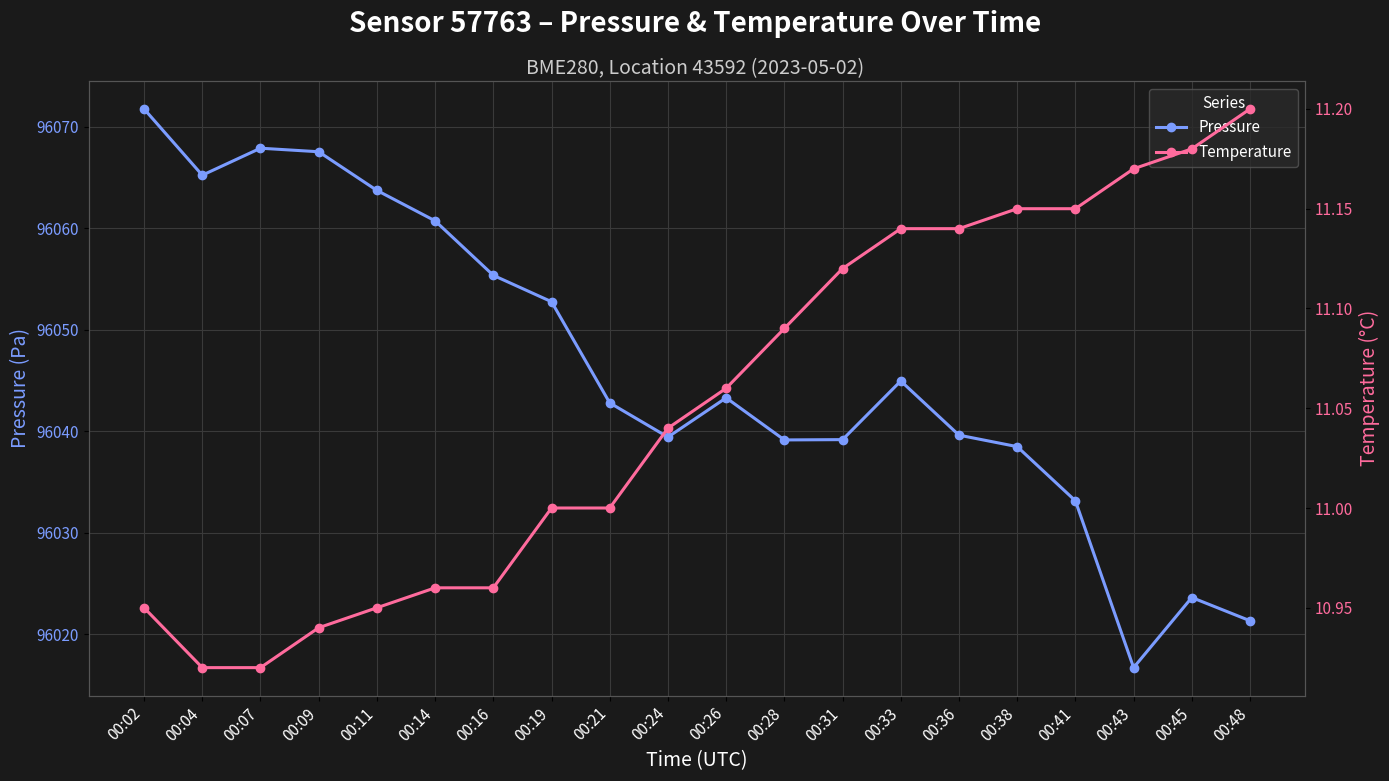

List the labels in order of pressure value, largest first.

00:02, 00:07, 00:09, 00:04, 00:11, 00:14, 00:16, 00:19, 00:33, 00:26, 00:21, 00:36, 00:24, 00:31, 00:28, 00:38, 00:41, 00:45, 00:48, 00:43